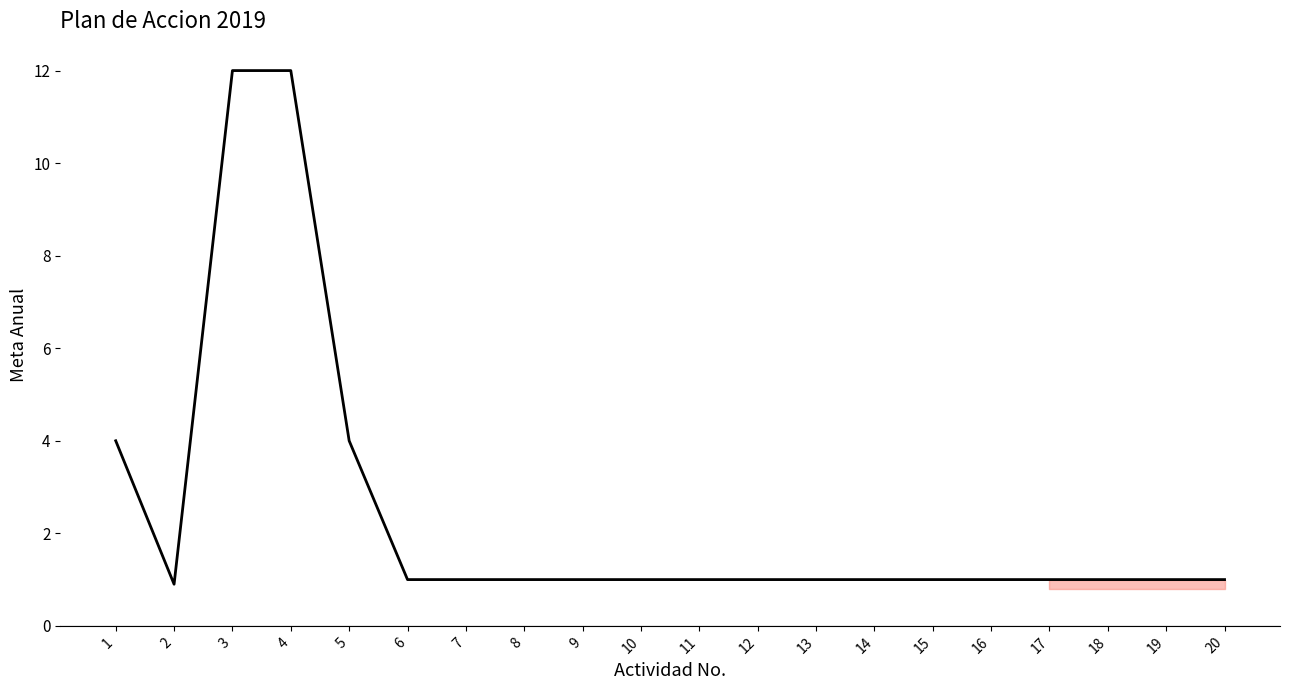

What is the minimum value shown in the chart?

0.9